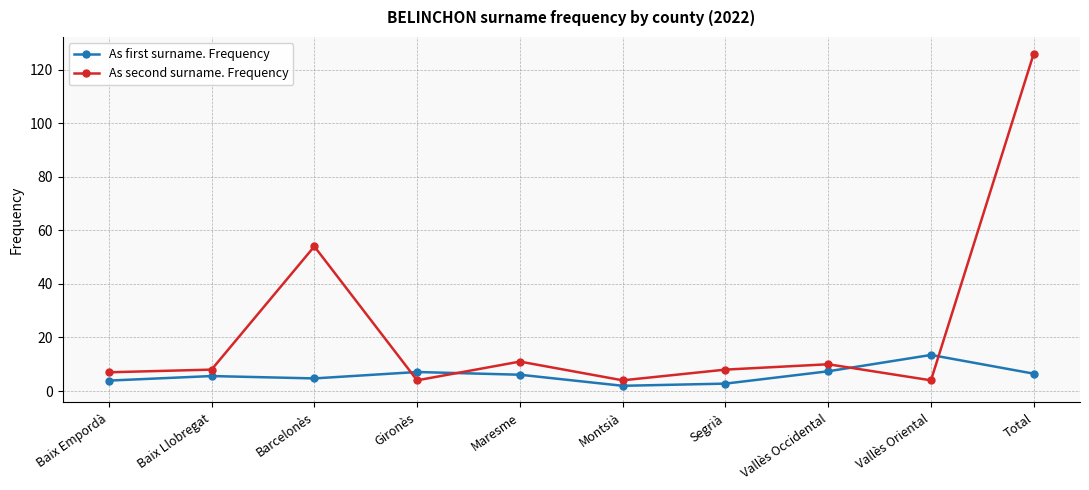

Where is As second surname. Frequency nearest to the value 65?

Barcelonès